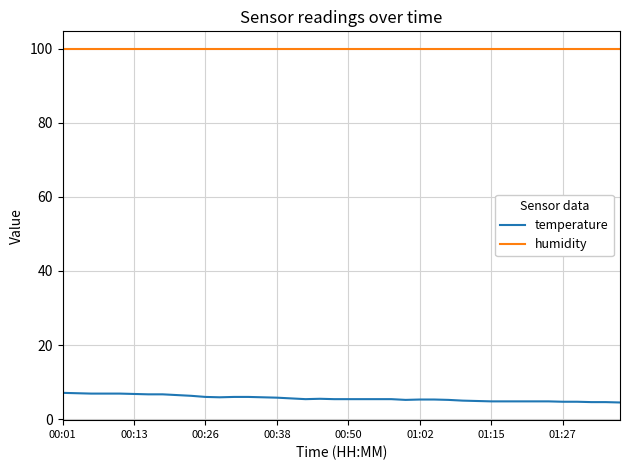

Which series has the largest total across all categories?

humidity